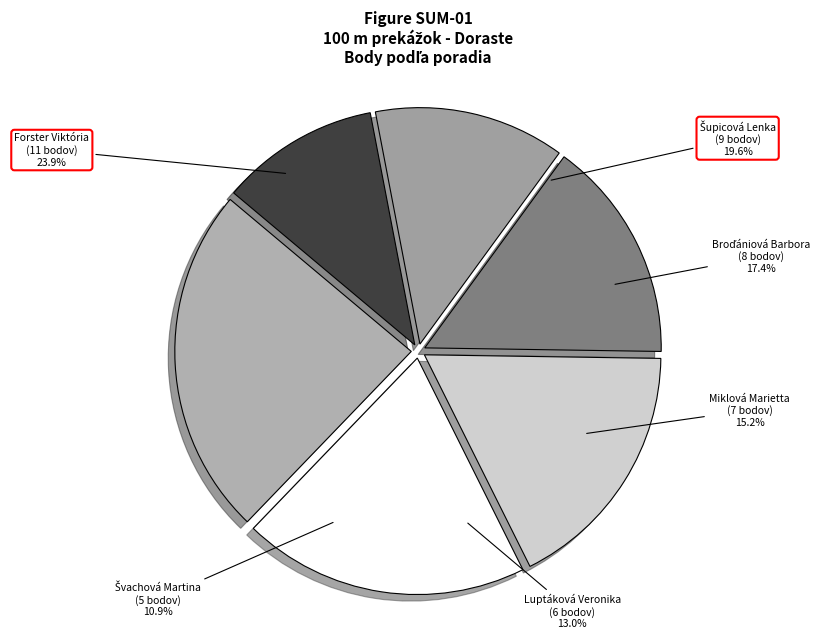

Is it true that Šupicová Lenka is 5% of the pie?

False